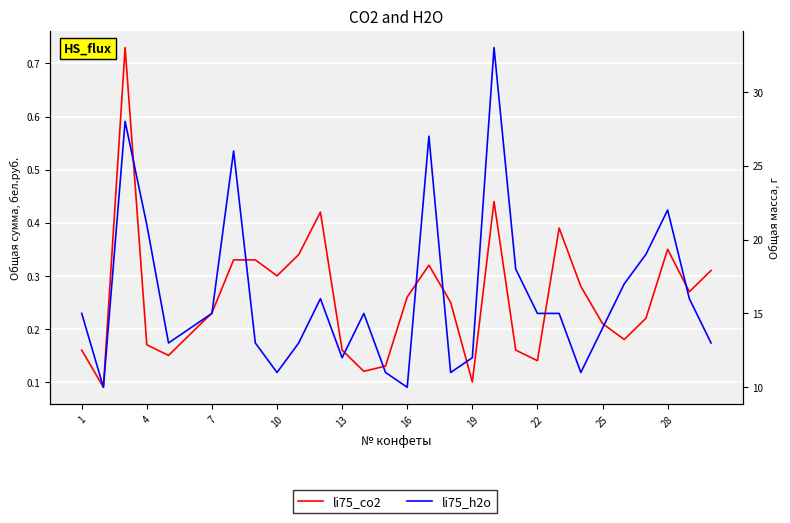

Reading right to left, extract all data points from this chart.

li75_co2: 0.3	0.3	0.3	0.2	0.2	0.2	0.3	0.4	0.1	0.2	0.4	0.1	0.2	0.3	0.3	0.1	0.1	0.2	0.4	0.3	0.3	0.3	0.3	0.2	0.2	0.1	0.2	0.7	0.1	0.2
li75_h2o: 13.0	16.0	22.0	19.0	17.0	14.0	11.0	15.0	15.0	18.0	33.0	12.0	11.0	27.0	10.0	11.0	15.0	12.0	16.0	13.0	11.0	13.0	26.0	15.0	14.0	13.0	21.0	28.0	10.0	15.0